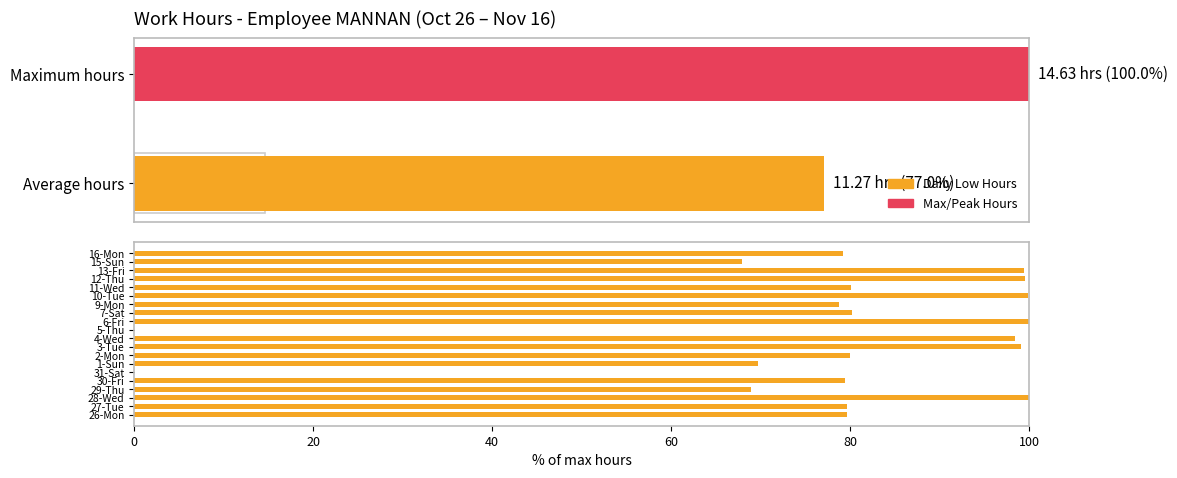

What is the ratio of the value at 10-Tue to the value at 1-Sun?

1.4